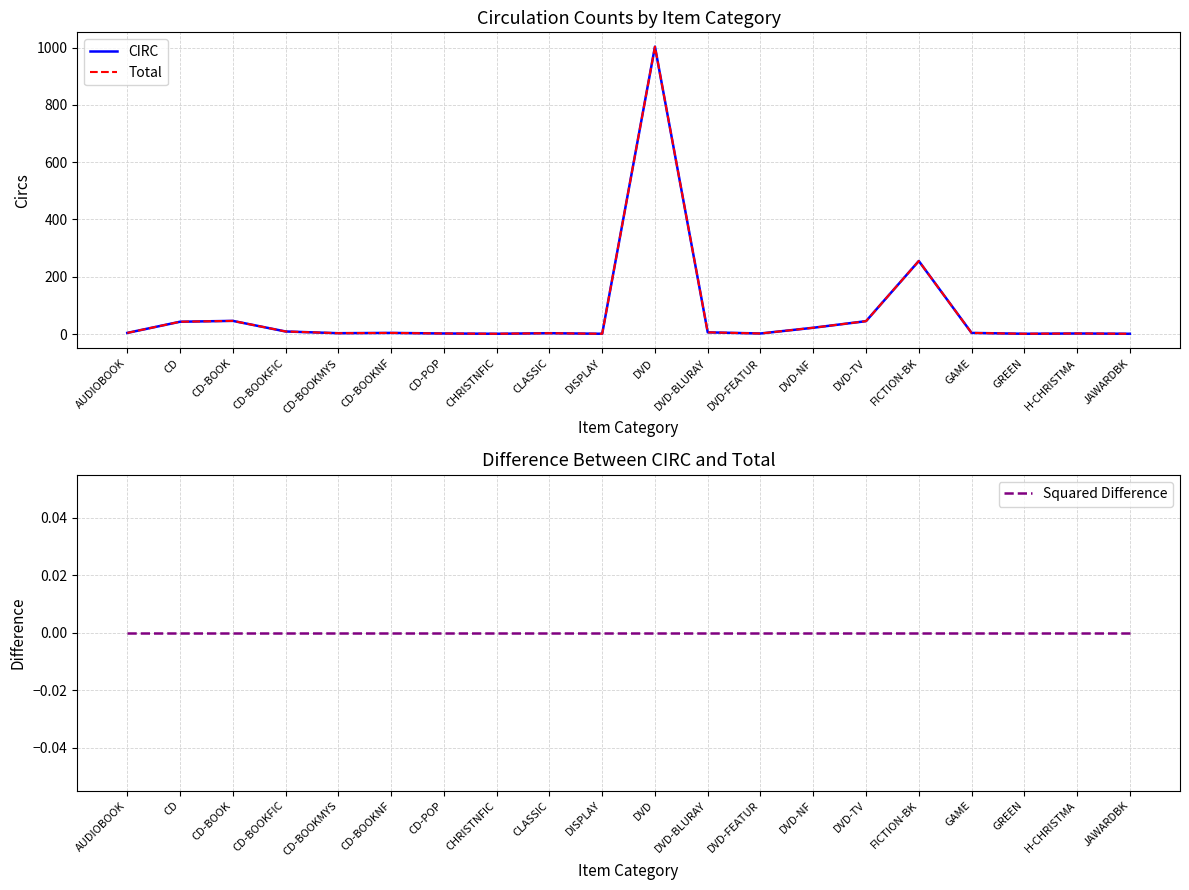

What is the label of the 10th point from the right?

DVD